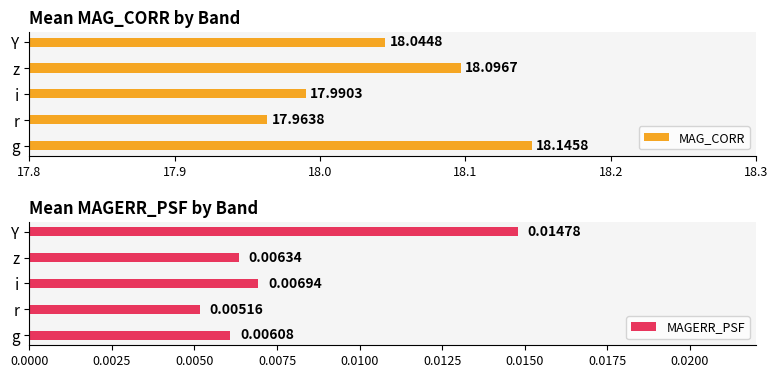

At which label is MAGERR_PSF closest to 0?

r